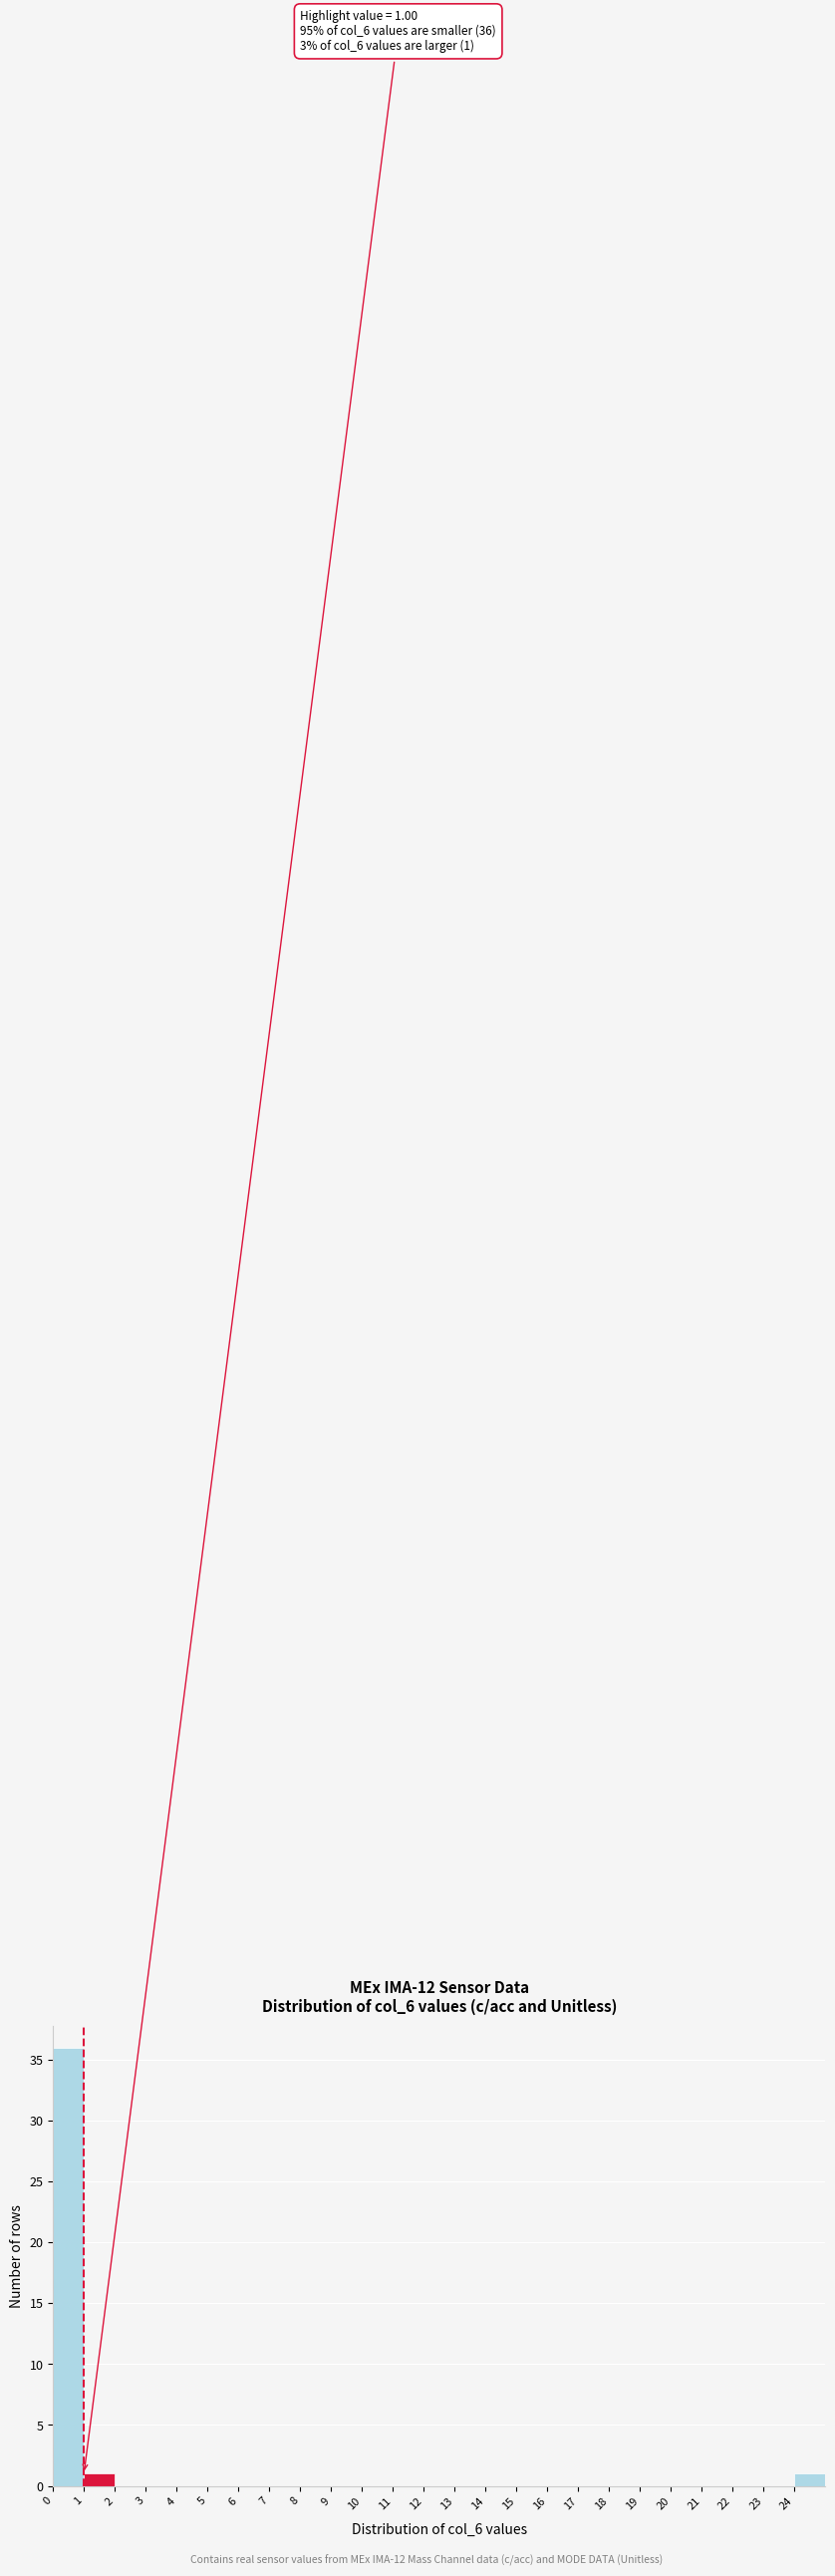

Which range on the x-axis has the tallest bar?

0 to 1